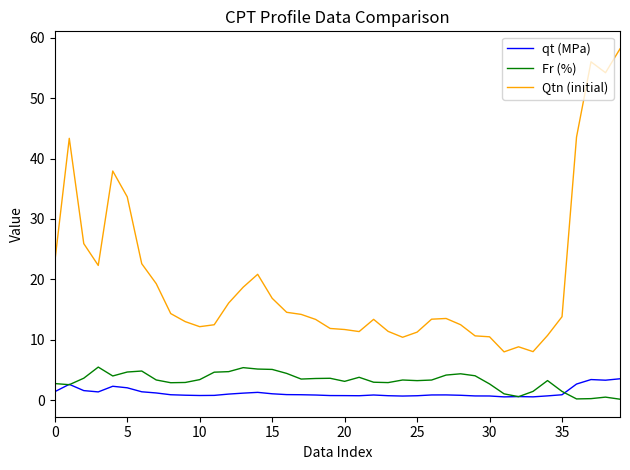

Which series has the widest spread of values?

Qtn (initial)